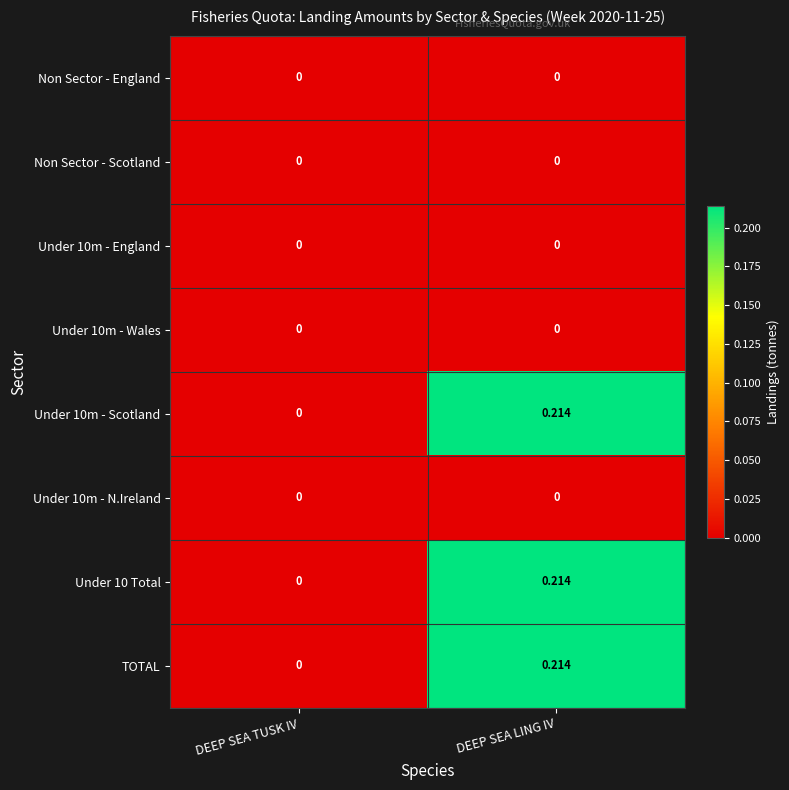

Where is Under 10 Total nearest to the value 0?

DEEP SEA TUSK IV